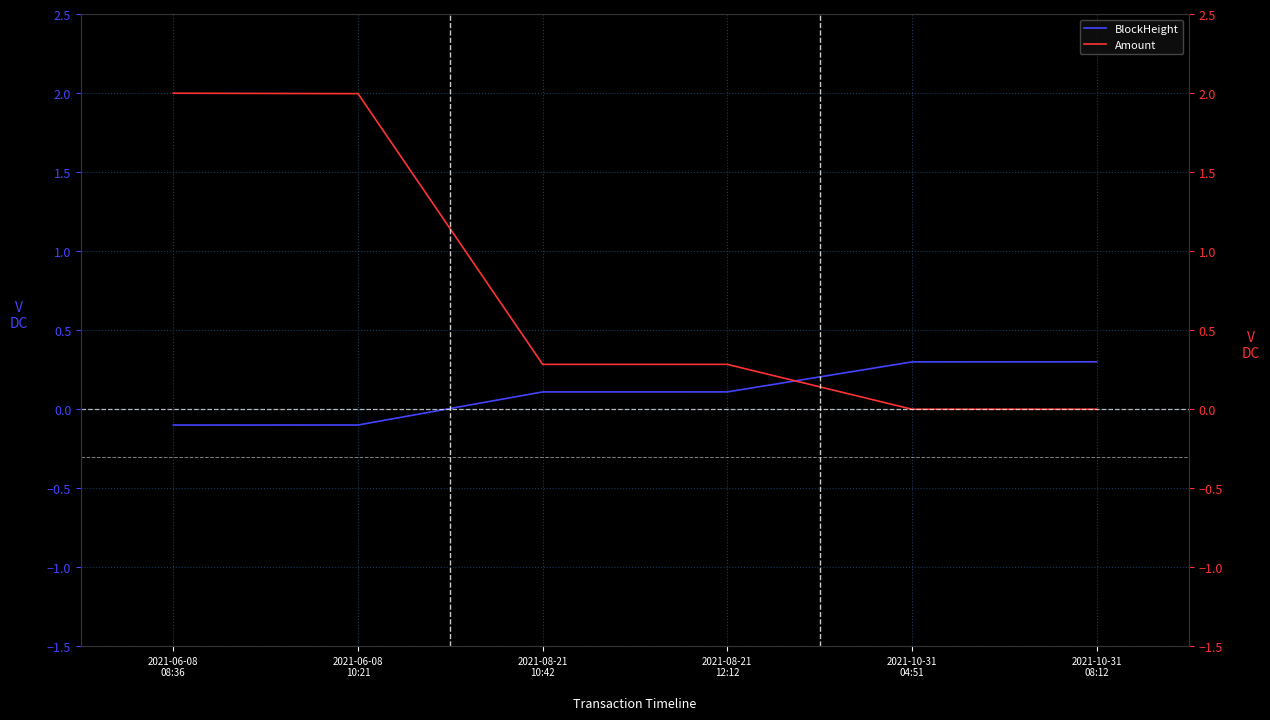

What is the difference between the maximum and minimum values in the Amount series?

2.0